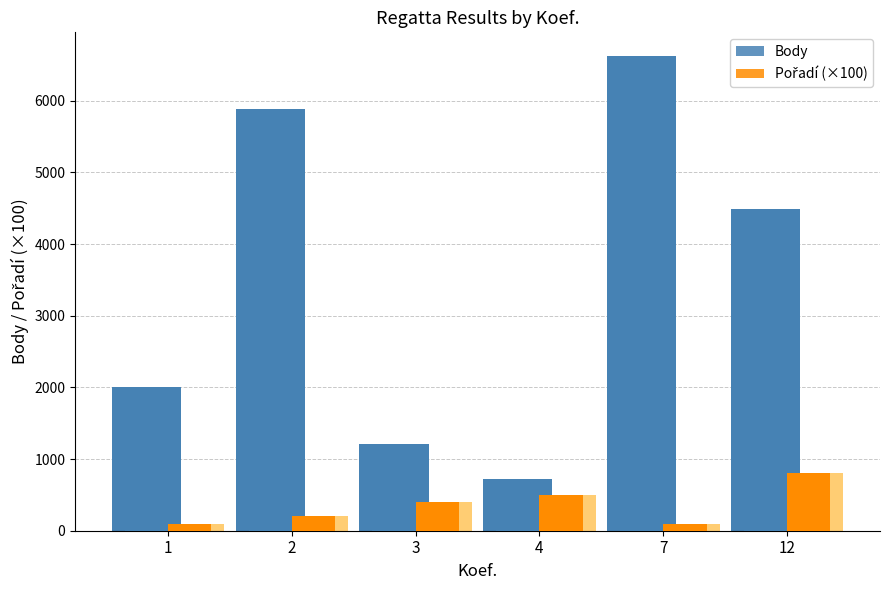

Rank the series at 4 from highest to lowest value.

Body, Pořadí (×100)